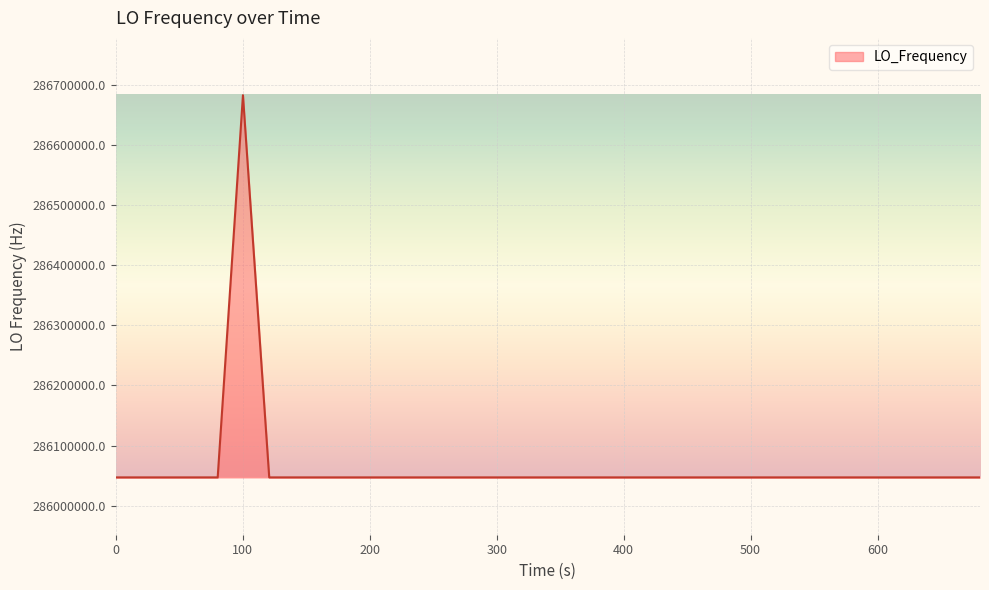

What is the smallest value displayed?

286046996.5